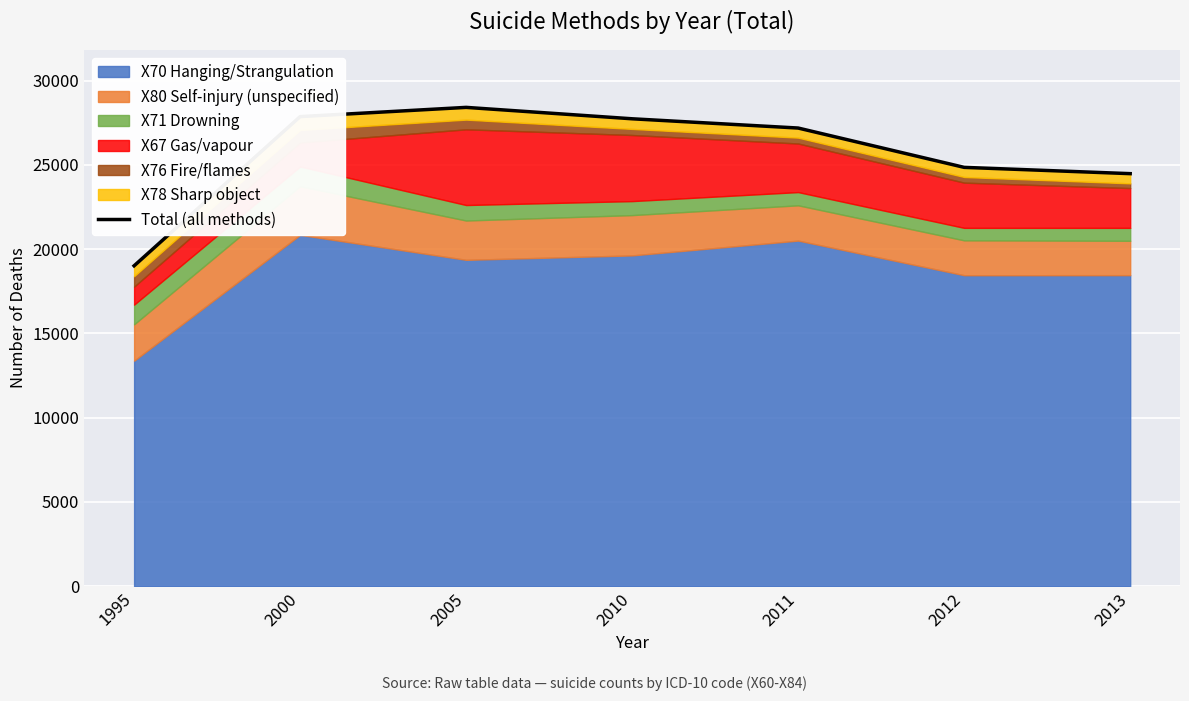

Reading right to left, extract all data points from this chart.

2013=24480	2012=24853	2011=27187	2010=27736	2005=28413	2000=27865	1995=19011